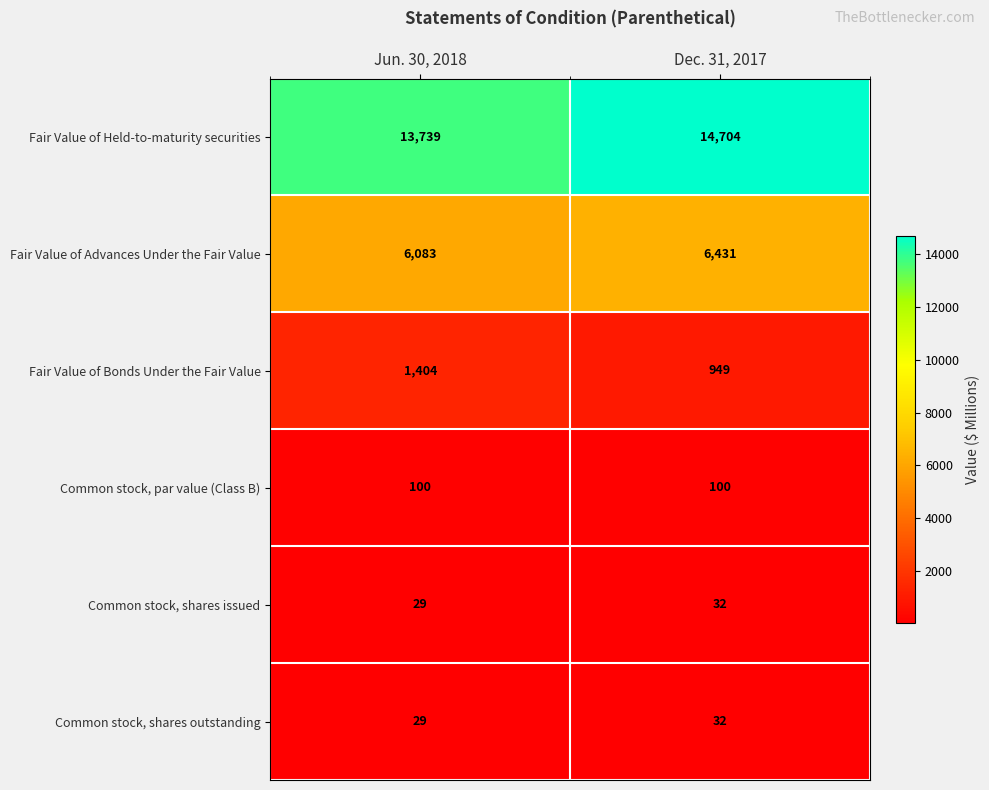

Which category has the lowest value in the Fair Value of Held-to-maturity securities series?

Jun. 30, 2018